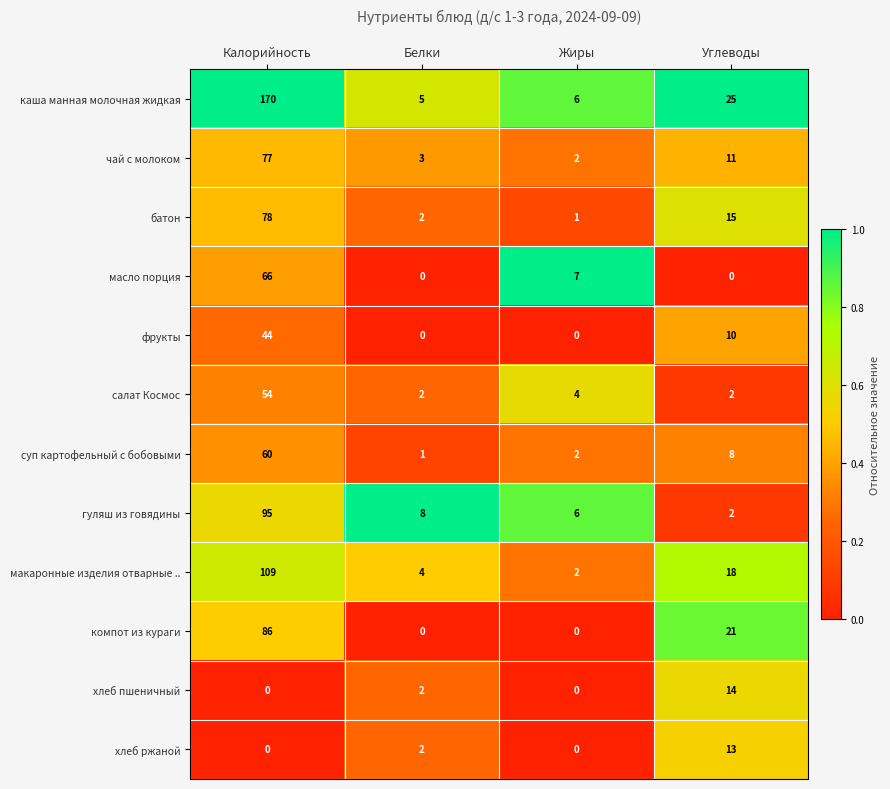

Which category has the lowest value in the батон series?

Жиры